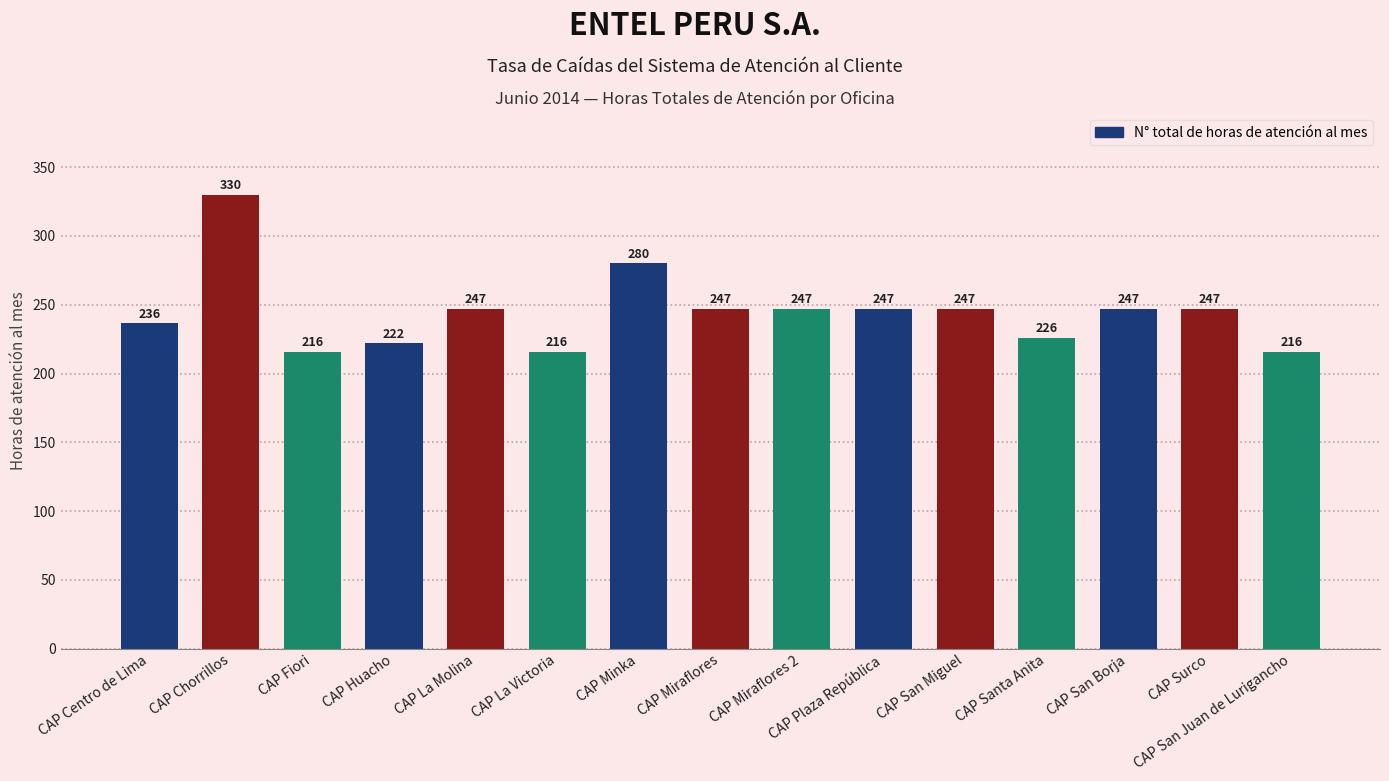

What is the sum of the values at CAP Fiori and CAP Santa Anita?

441.5